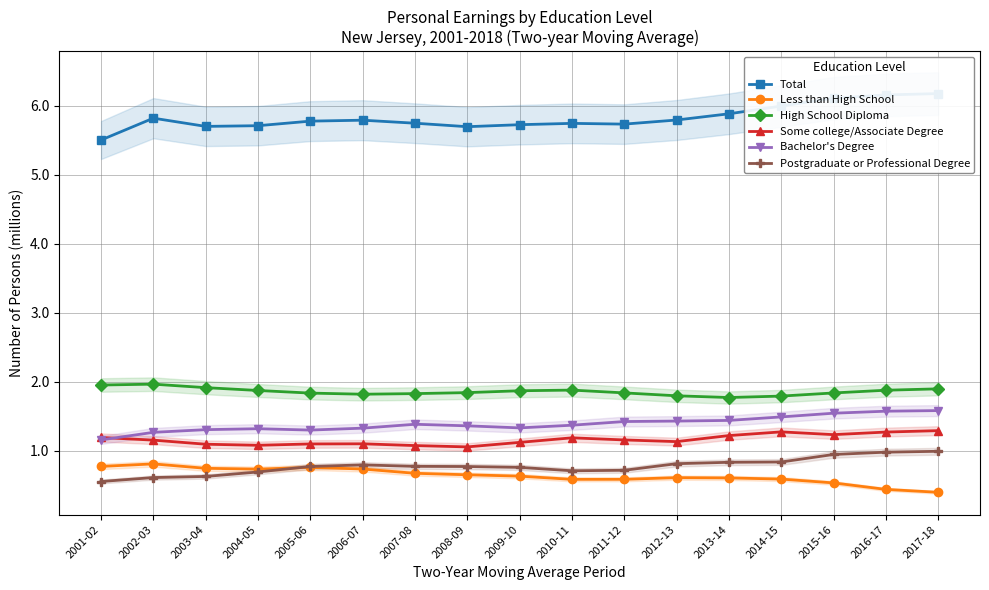

True or false: High School Diploma and Bachelor's Degree intersect in this chart.

False